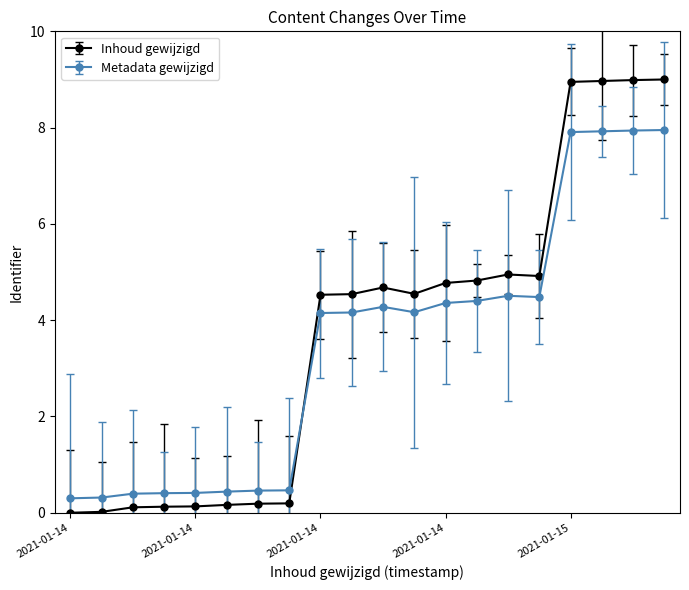

How many times do Inhoud gewijzigd and Metadata gewijzigd cross each other?

1